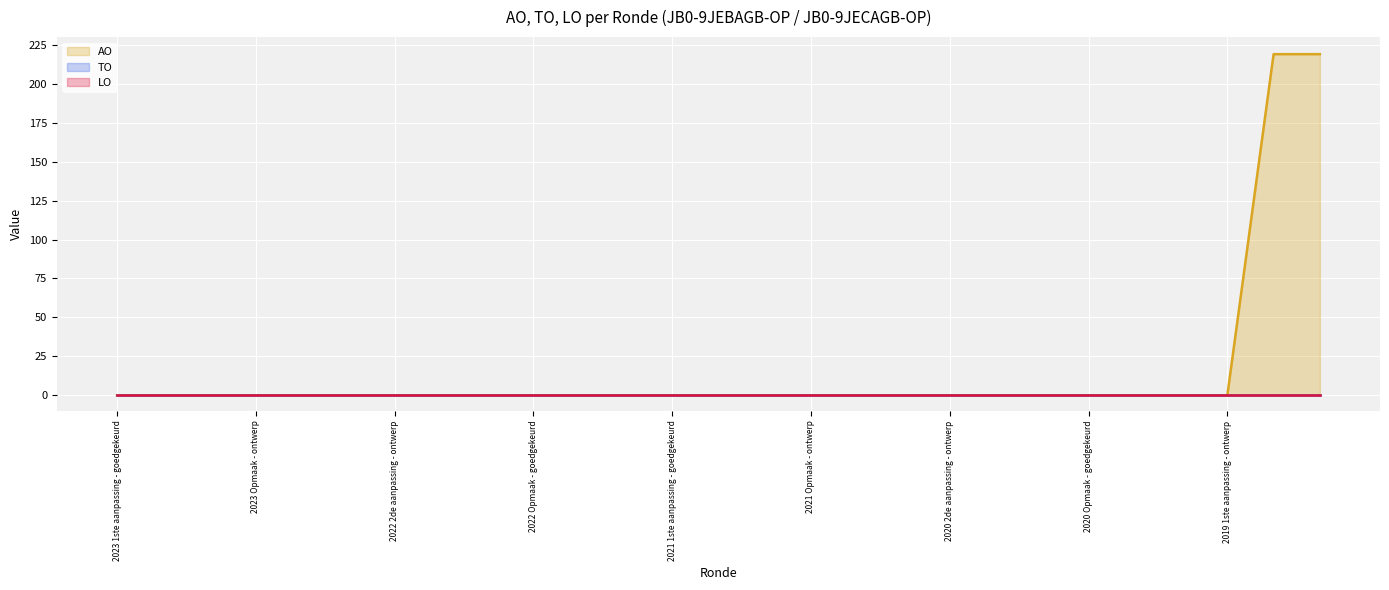

Which series changed the most between 14 and 26?

AO